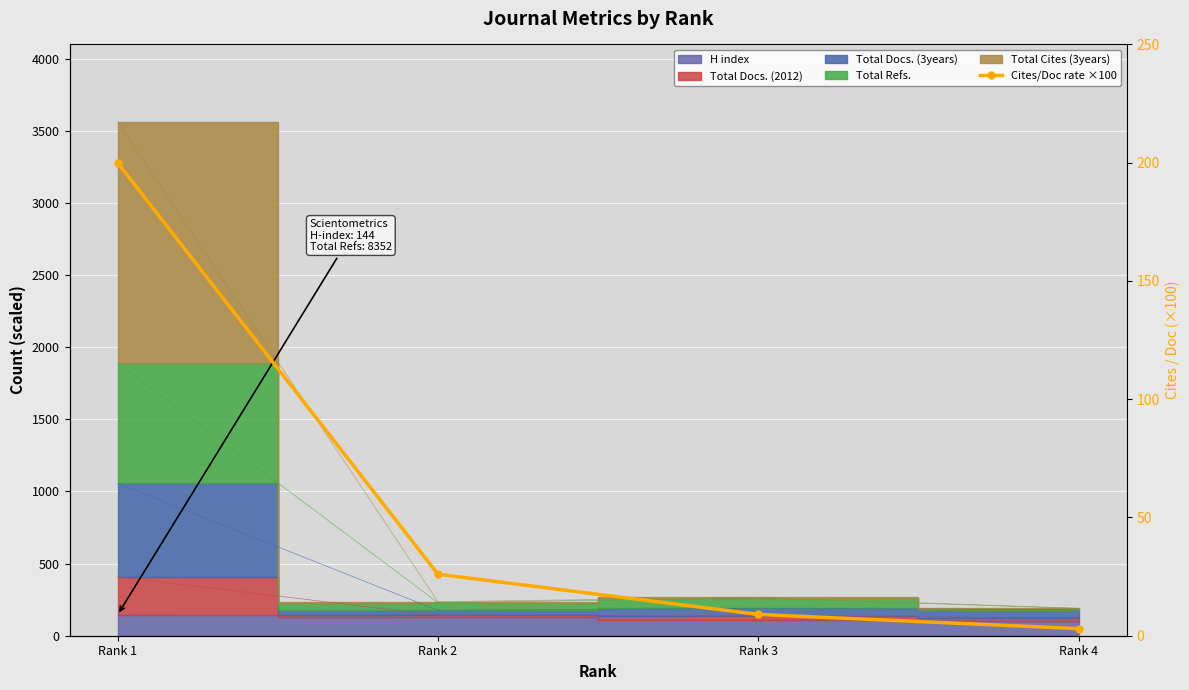

Reading left to right, transcribe all the data shown in this chart.

Rank 1=200	Rank 2=26	Rank 3=9	Rank 4=3